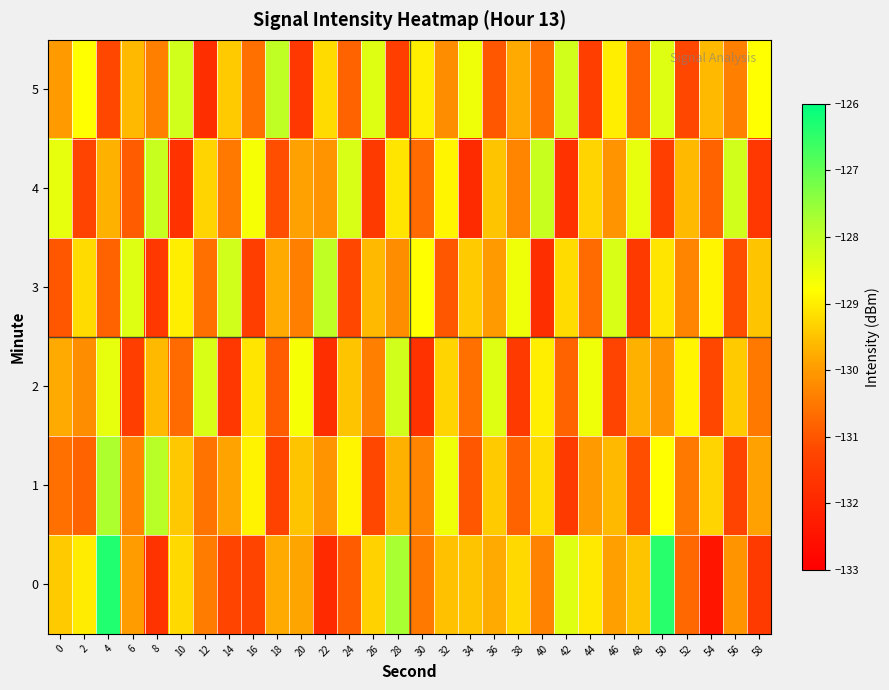

Reading right to left, extract all data points from this chart.

0: 58=-131.5	56=-130.1	54=-132.4	52=-130.7	50=-126.4	48=-129.5	46=-129.9	44=-129.1	42=-128.4	40=-130.3	38=-129.2	36=-129.8	34=-129.5	32=-129.5	30=-130.5	28=-127.7	26=-129.3	24=-130.9	22=-131.9	20=-129.8	18=-129.8	16=-131.3	14=-131.3	12=-130.4	10=-129.3	8=-131.7	6=-130.0	4=-126.4	2=-129.0	0=-129.4
1: 58=-129.9	56=-131.3	54=-129.3	52=-130.5	50=-128.8	48=-131.1	46=-129.6	44=-130.0	42=-131.5	40=-129.2	38=-130.8	36=-129.4	34=-131.0	32=-128.6	30=-130.3	28=-129.7	26=-131.2	24=-128.9	22=-130.1	20=-129.5	18=-131.3	16=-128.9	14=-129.9	12=-130.5	10=-129.4	8=-127.9	6=-130.3	4=-127.8	2=-130.8	0=-130.6
2: 58=-130.5	56=-129.4	54=-131.2	52=-128.9	50=-130.1	48=-129.7	46=-131.3	44=-128.6	42=-130.8	40=-129.0	38=-131.5	36=-128.4	34=-130.6	32=-129.3	30=-131.7	28=-128.2	26=-130.4	24=-129.5	22=-131.8	20=-128.7	18=-130.9	16=-129.1	14=-131.6	12=-128.3	10=-130.7	8=-129.6	6=-131.4	4=-128.5	2=-130.2	0=-129.8
3: 58=-129.5	56=-131.1	54=-128.9	52=-130.3	50=-129.1	48=-131.5	46=-128.3	44=-130.7	42=-129.2	40=-131.8	38=-128.6	36=-130.0	34=-129.4	32=-131.0	30=-128.8	28=-130.2	26=-129.6	24=-131.2	22=-128.0	20=-130.4	18=-129.8	16=-131.4	14=-128.2	12=-130.6	10=-129.0	8=-131.6	6=-128.4	4=-130.8	2=-129.2	0=-131.0
4: 58=-131.6	56=-128.2	54=-130.8	52=-129.6	50=-131.4	48=-128.5	46=-130.1	44=-129.3	42=-131.7	40=-128.1	38=-130.3	36=-129.5	34=-131.9	32=-128.9	30=-130.7	28=-129.1	26=-131.5	24=-128.3	22=-130.1	20=-129.9	18=-131.1	16=-128.7	14=-130.5	12=-129.3	10=-131.7	8=-128.1	6=-130.9	4=-129.7	2=-131.3	0=-128.5
5: 58=-128.8	56=-130.4	54=-129.6	52=-131.2	50=-128.4	48=-130.8	46=-129.0	44=-131.4	42=-128.2	40=-130.6	38=-129.8	36=-131.0	34=-128.6	32=-130.2	30=-129.0	28=-131.4	26=-128.4	24=-130.8	22=-129.2	20=-131.6	18=-128.0	16=-130.6	14=-129.4	12=-131.8	10=-128.2	8=-130.4	6=-129.6	4=-131.2	2=-128.8	0=-130.0